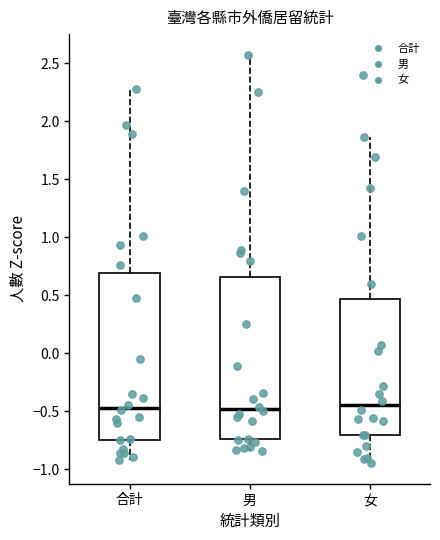

Reading left to right, transcribe this box plot: for each box, give where its median line is, the range the box spans, and where its two whiskers end, as read against the y-axis. The values are not printed on the chart, so give them approximately, as read against the axis.

合計: median -0.45, box -0.75 to 0.70, whiskers -0.90 to 2.30
男: median -0.50, box -0.75 to 0.65, whiskers -0.85 to 2.60
女: median -0.45, box -0.70 to 0.45, whiskers -0.95 to 1.85